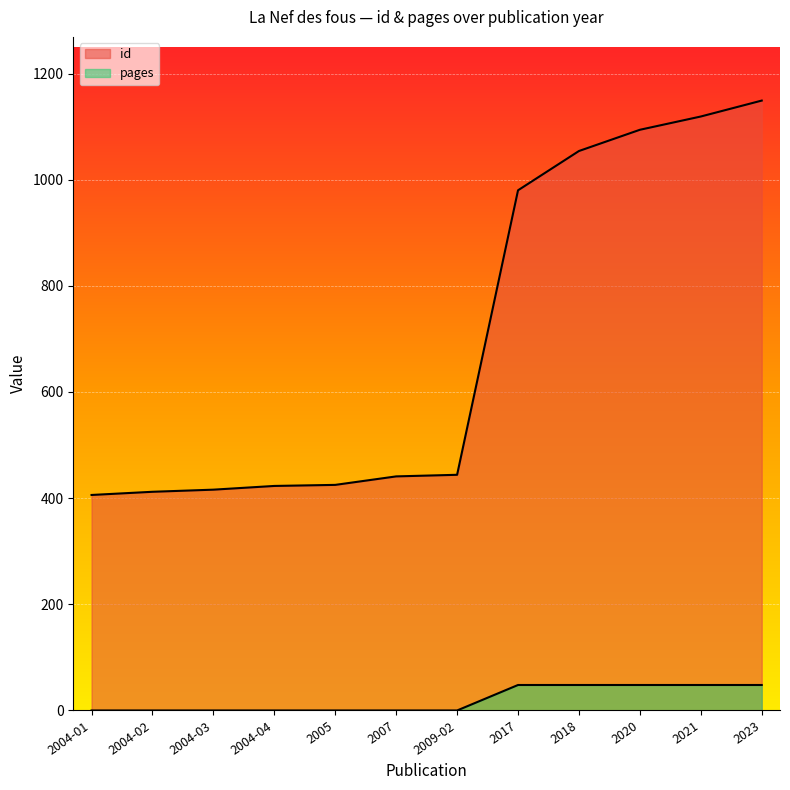

Is the value of pages at 2004-02 greater than the value of id at 2017?

No